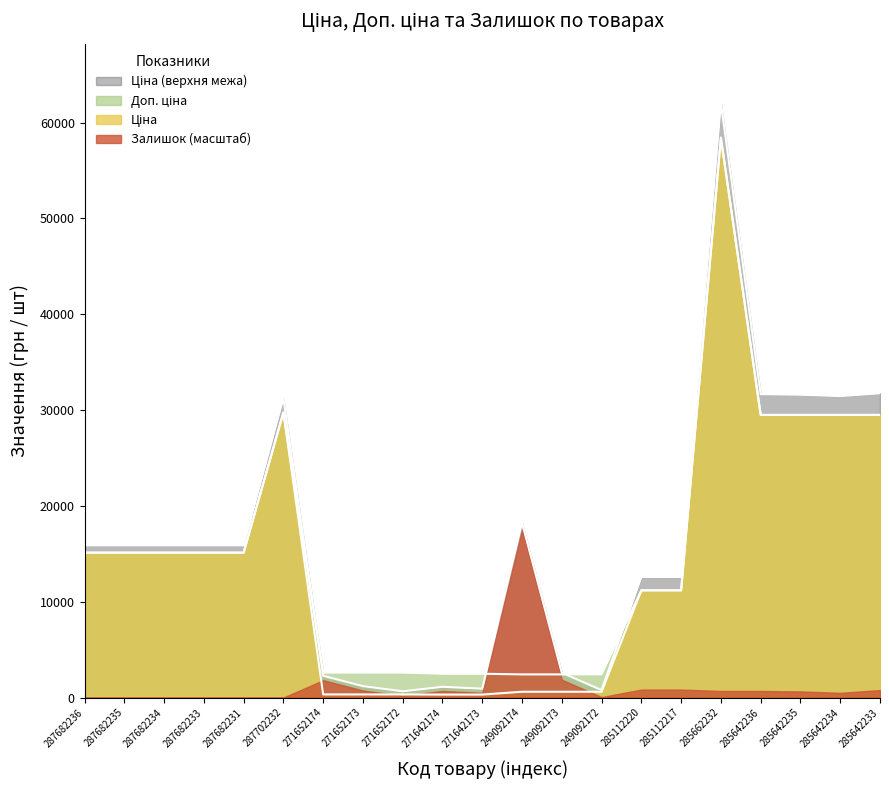

Does the chart have visible grid lines?

No